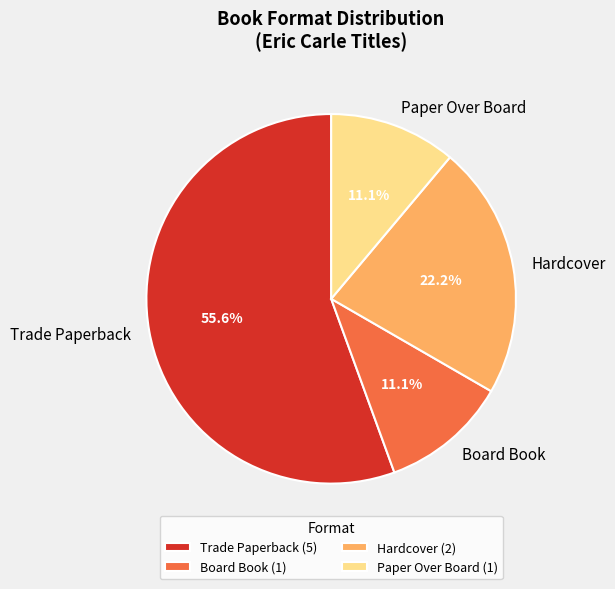

Count the number of slices in the pie.

4